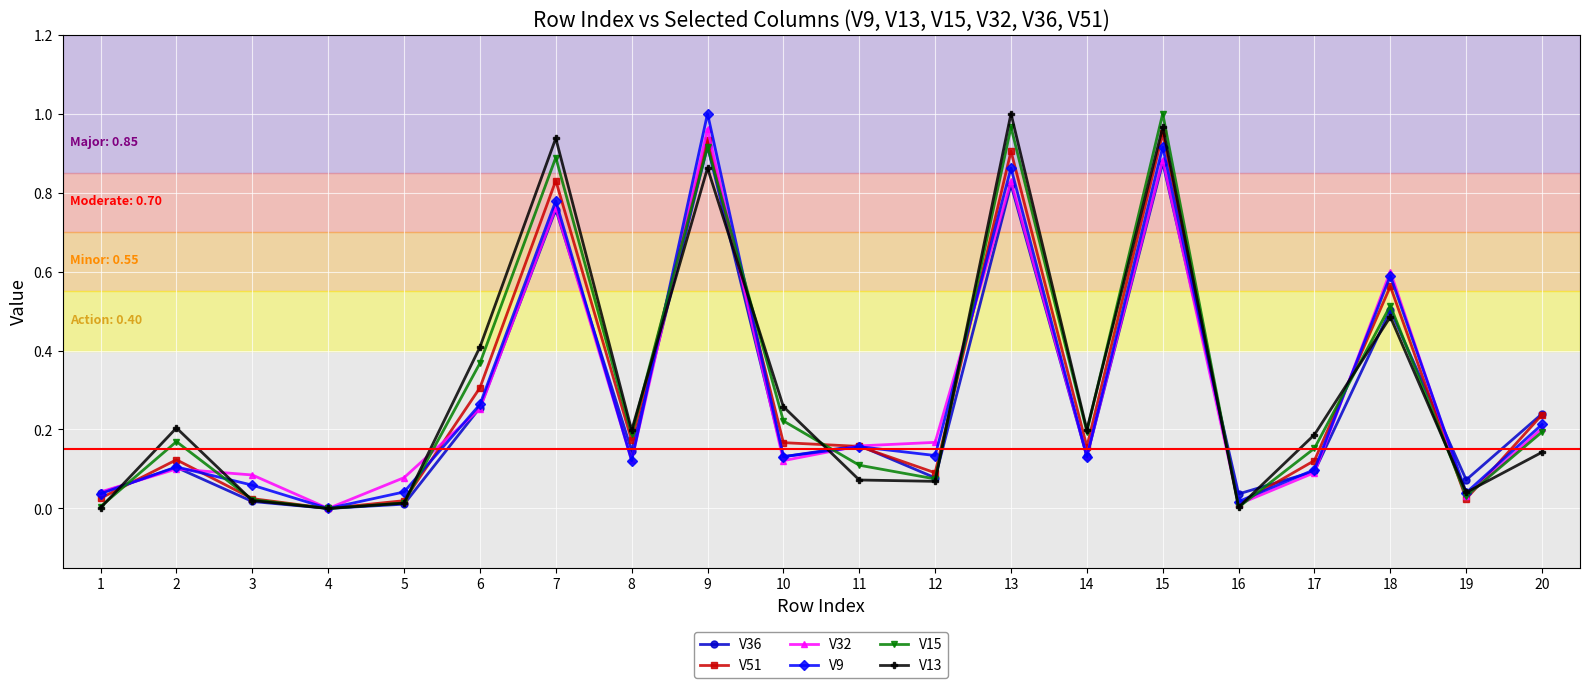

Between 17 and 18, which series saw the biggest shift?

V32